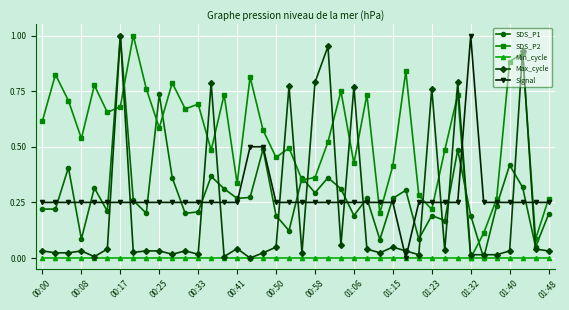

Which series has the largest total across all categories?

SDS_P2